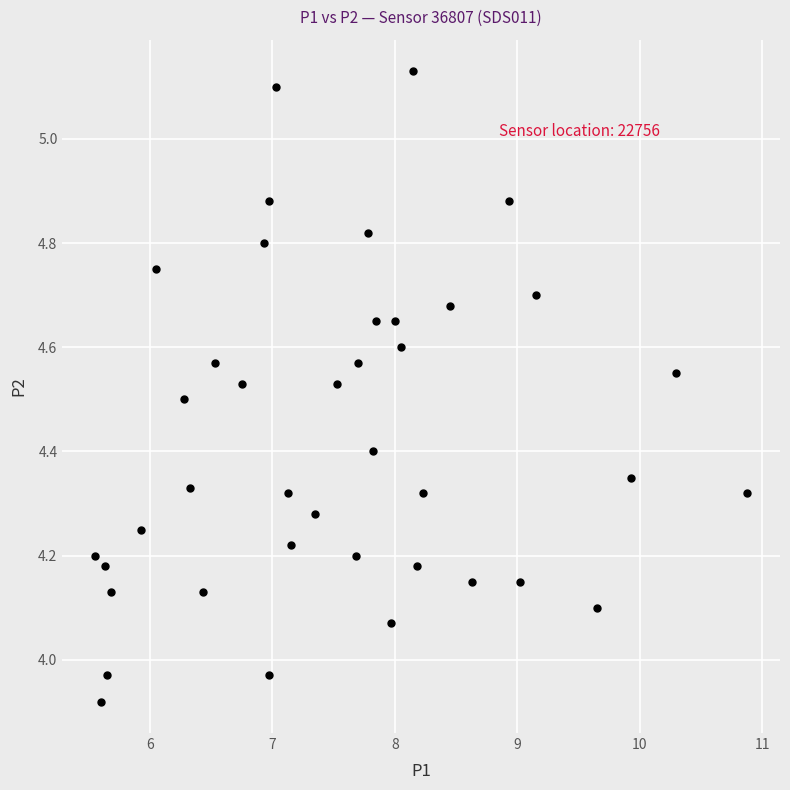

What is the range of X values (max minus min)?

5.3